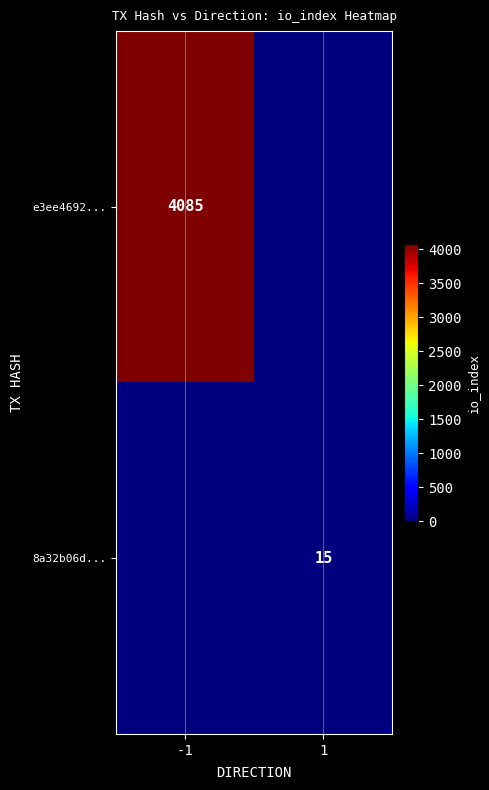

Is it true that e3ee4692... equals 1482 at -1?

False